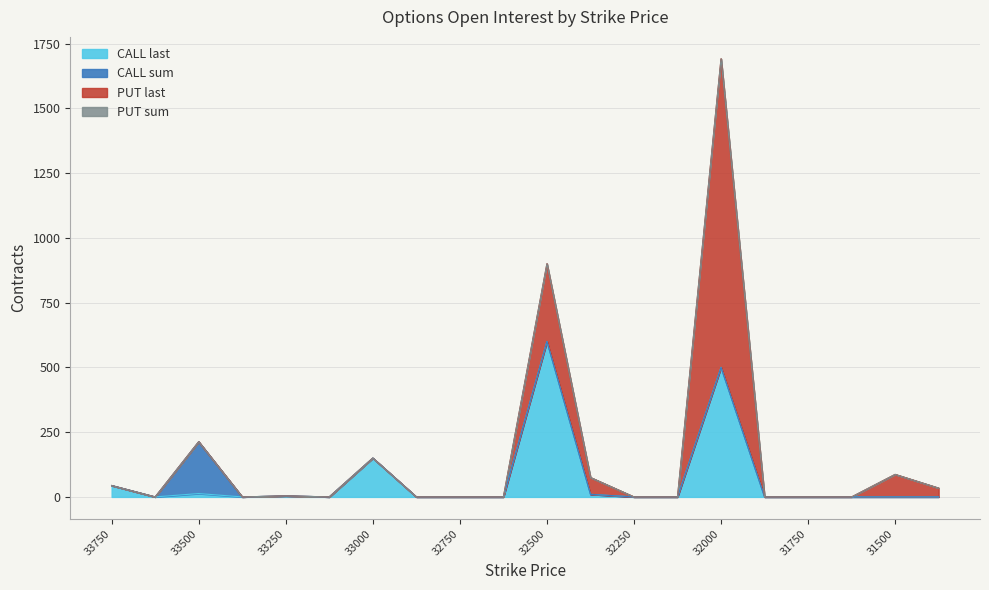

True or false: PUT sum and CALL sum cross at least once.

False